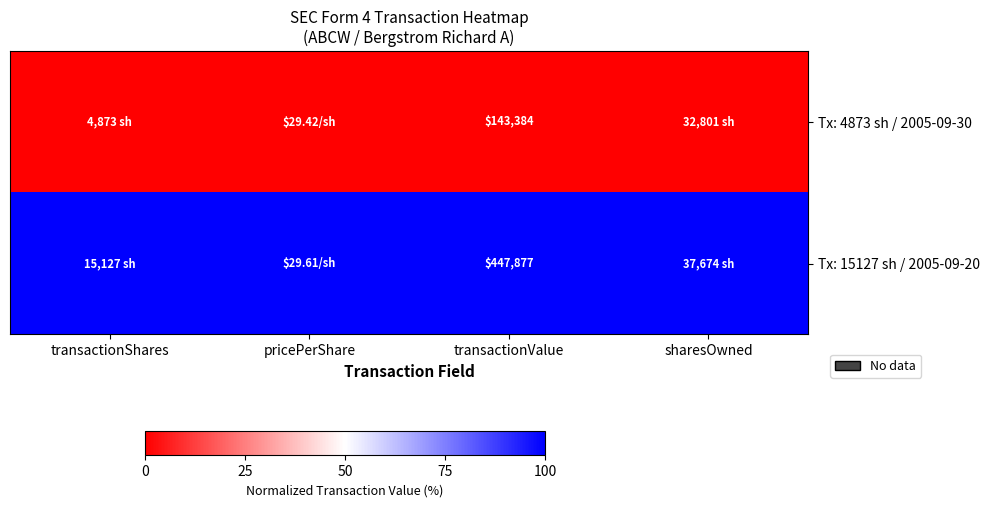

The value of Tx: 15127 sh / 2005-09-20 at sharesOwned is 172. True or false?

False